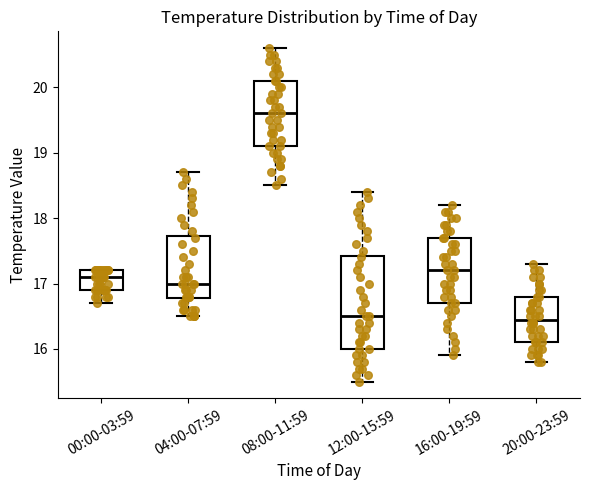

Which box's median line is the highest?

08:00-11:59